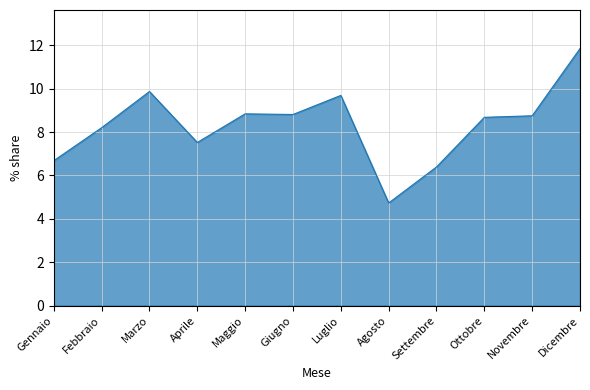

The value at Marzo is 9.9. True or false?

True